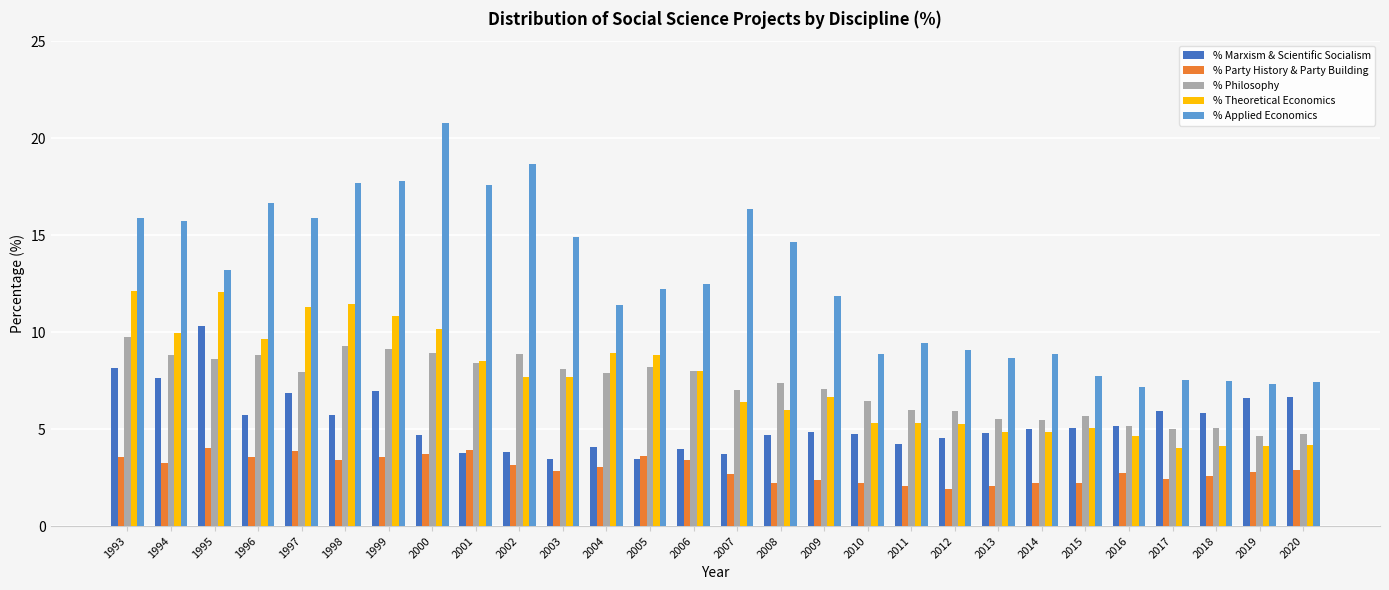

Between 2009 and 2014, which series saw the biggest shift?

% Applied Economics